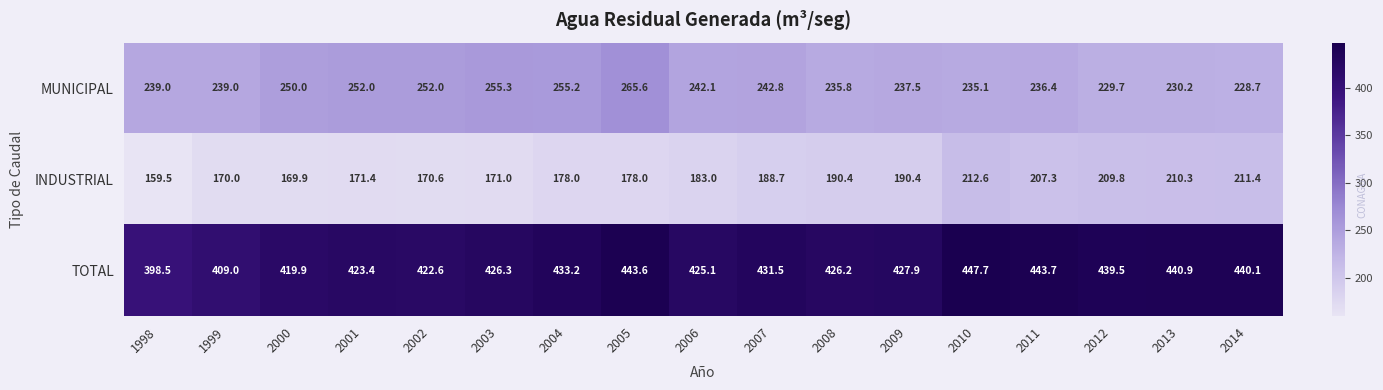

Is the value of TOTAL at 2013 greater than the value of MUNICIPAL at 2004?

Yes